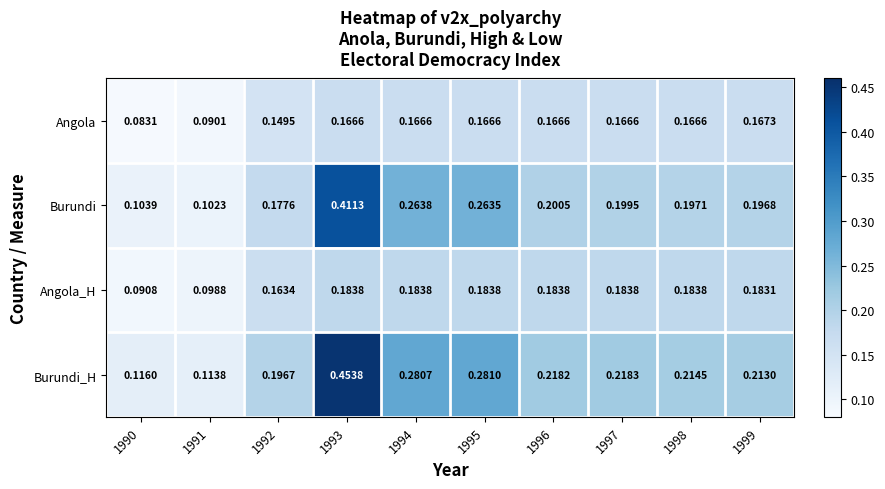

Is the value of Burundi at 1991 greater than the value of Angola at 1993?

No